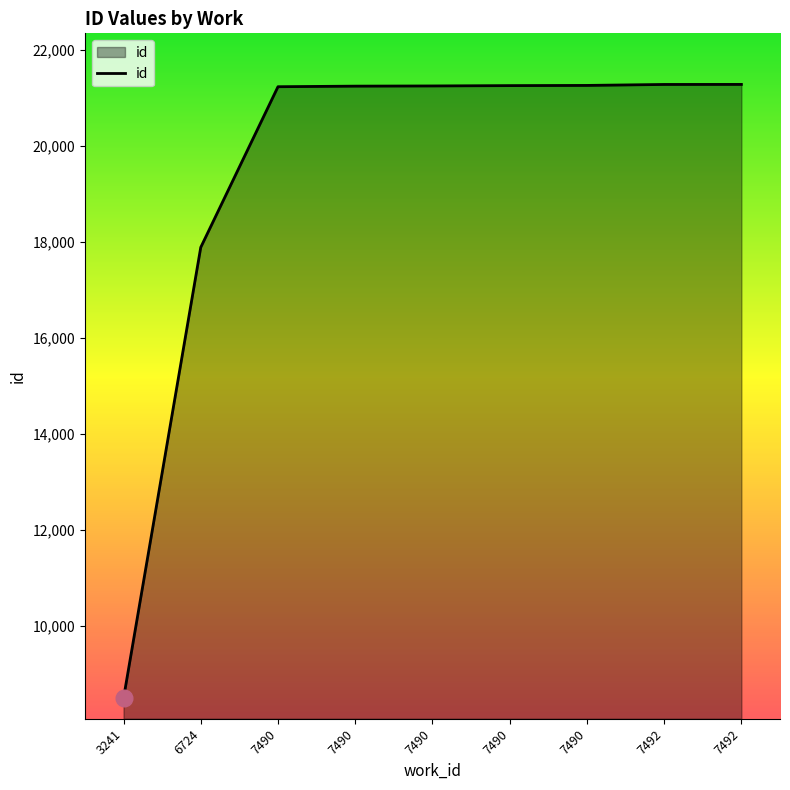

What is the value of the 4th point from the left?

21237